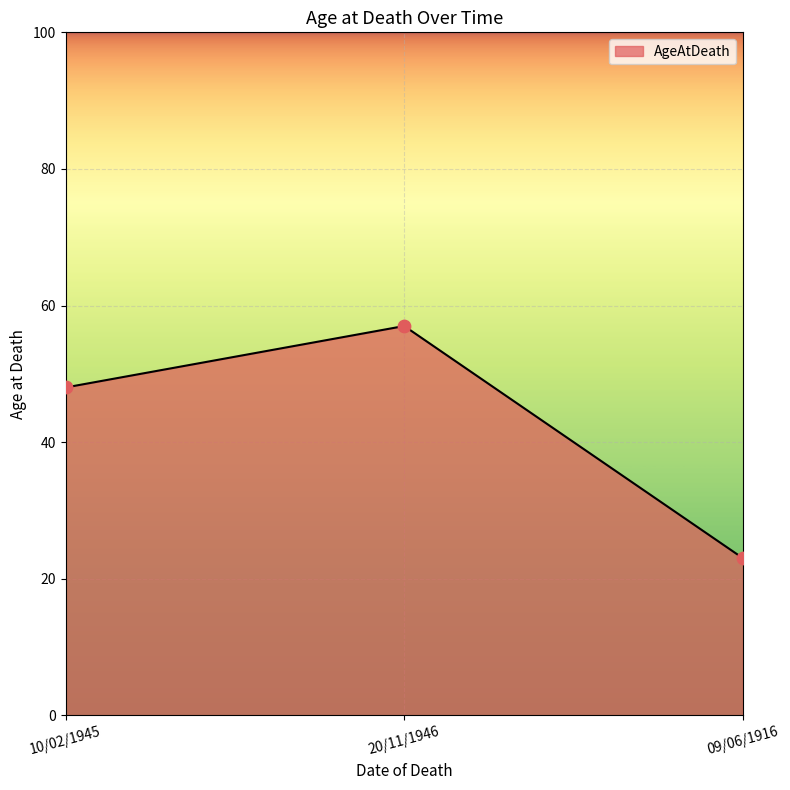

What is the change in value from 10/02/1945 to 20/11/1946?

+9